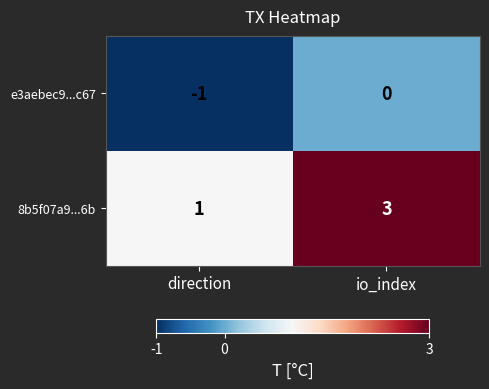

Reading left to right, transcribe all the data shown in this chart.

e3aebec9...c67: direction=-1	io_index=0
8b5f07a9...6b: direction=1	io_index=3